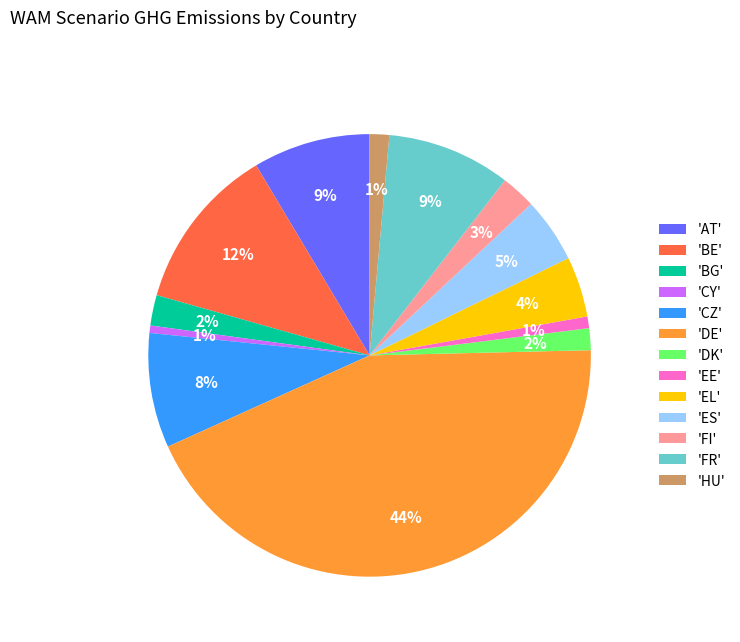

Between 'FR' and 'EL', which is larger?

'FR'